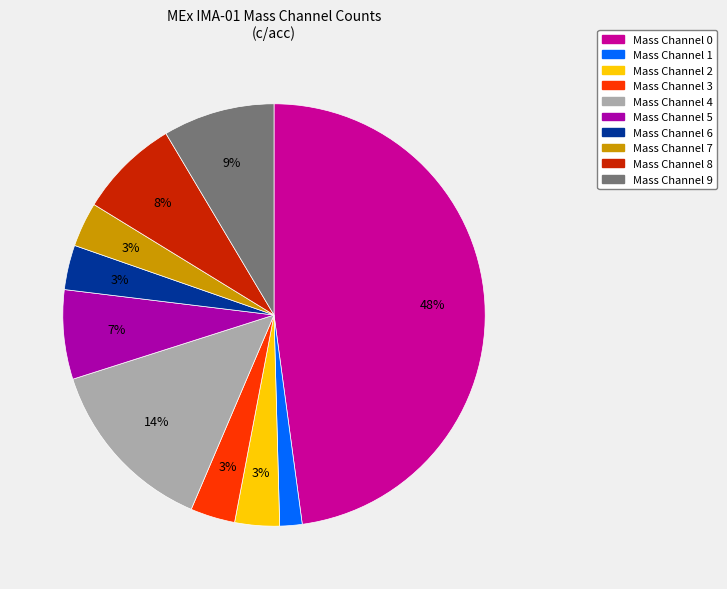

Which slice is the largest?

Mass Channel 0